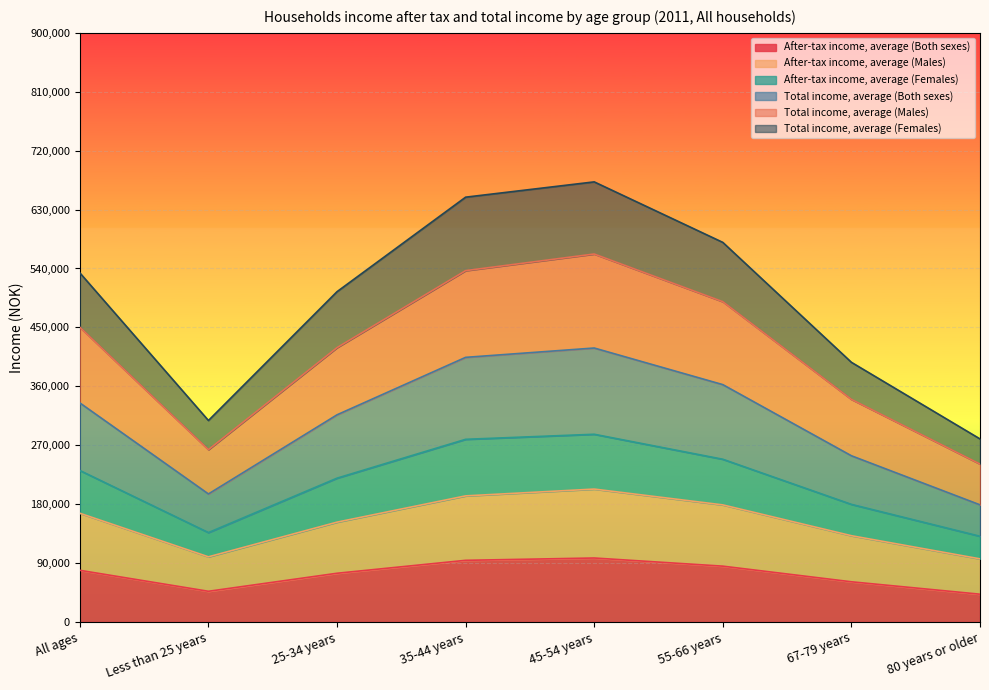

The Total income, average (Females) series shows 648966.7 at 35-44 years. True or false?

True